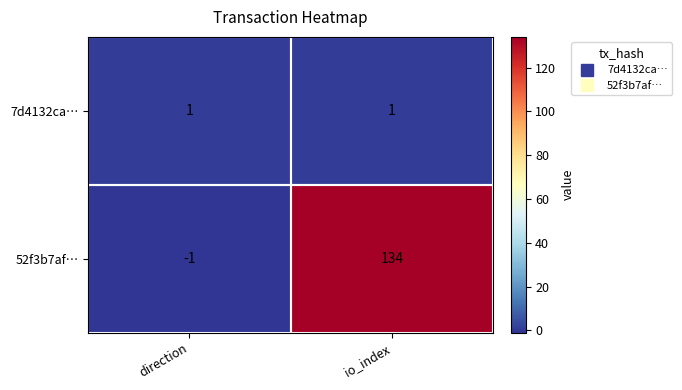

What is the difference between the highest and lowest values at io_index?

133